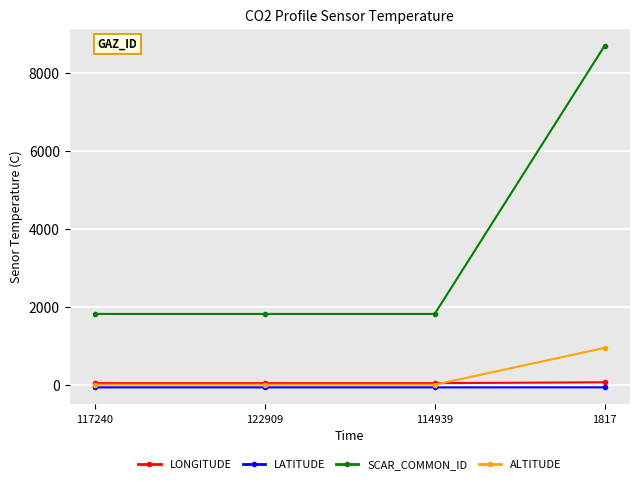

Rank the series by their maximum value, from highest to lowest.

SCAR_COMMON_ID, ALTITUDE, LONGITUDE, LATITUDE